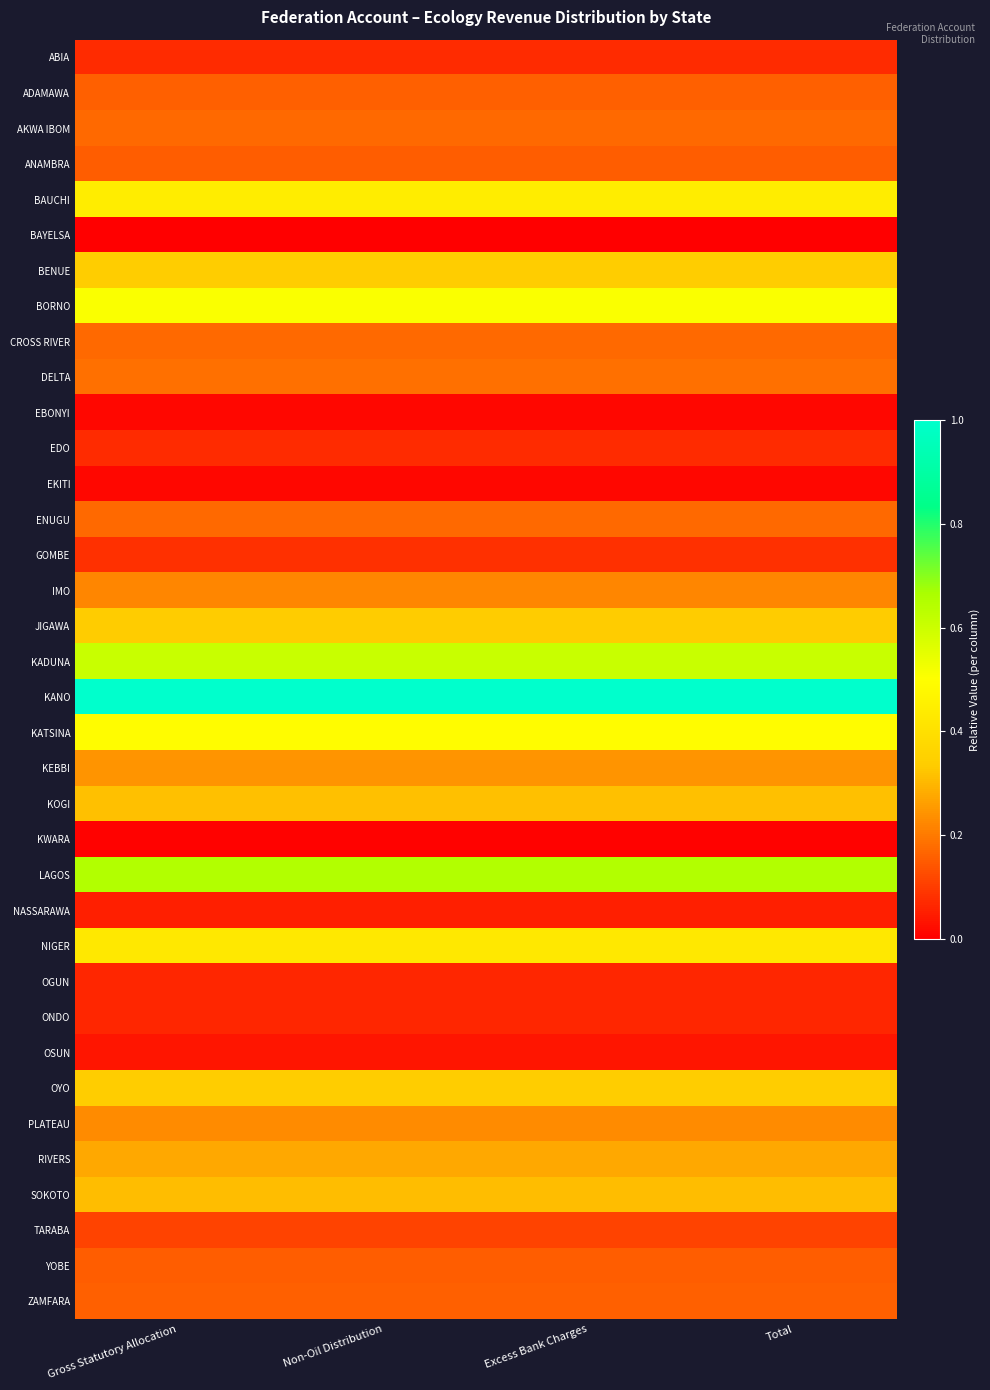

Which label corresponds to the largest value in the chart?

Gross Statutory Allocation